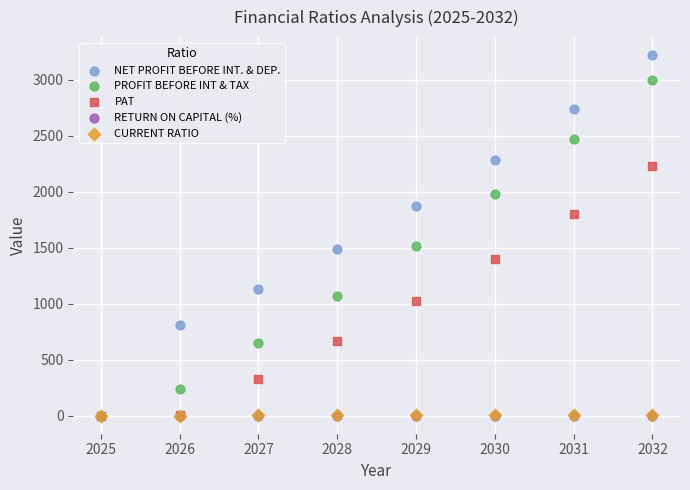

What are all the series names shown in the legend?

NET PROFIT BEFORE INT. & DEP., PROFIT BEFORE INT & TAX, PAT, RETURN ON CAPITAL (%), CURRENT RATIO